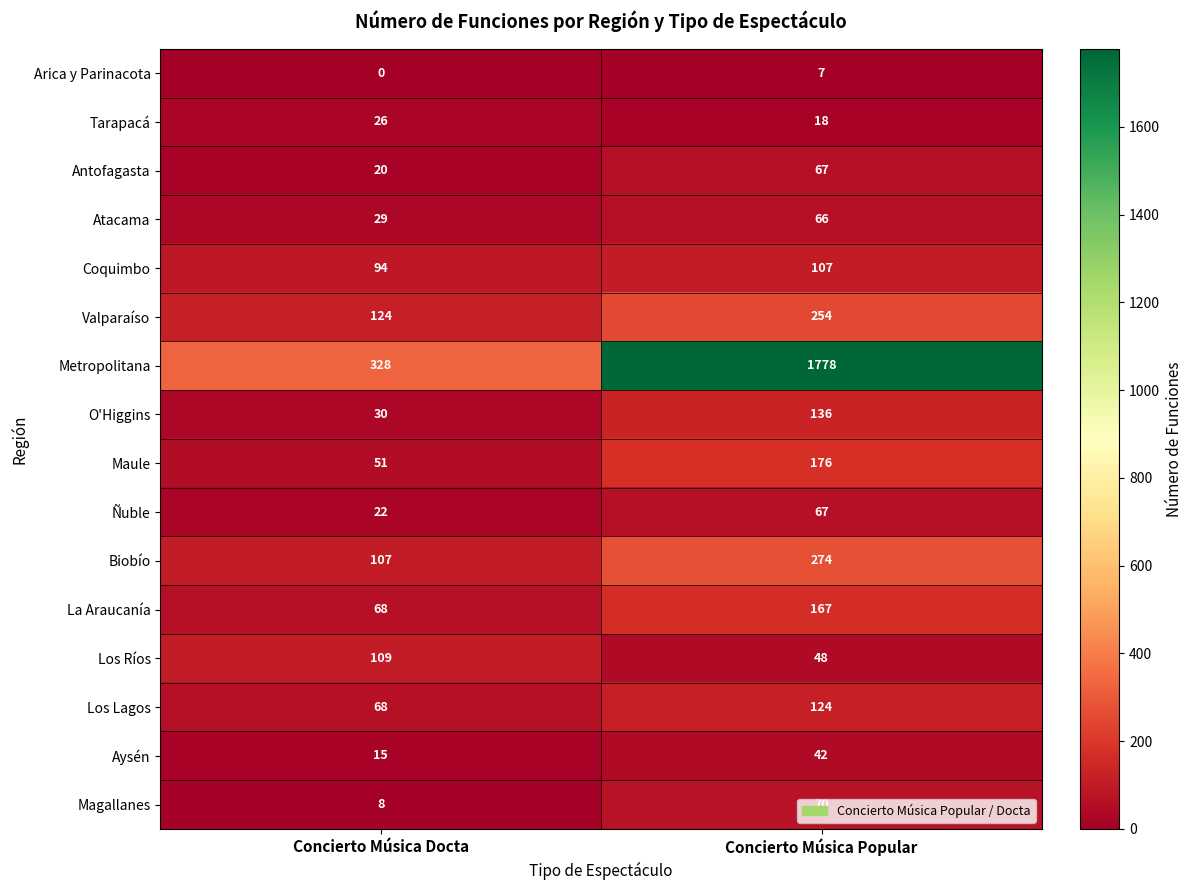

Which series has the largest range (max minus min)?

Metropolitana